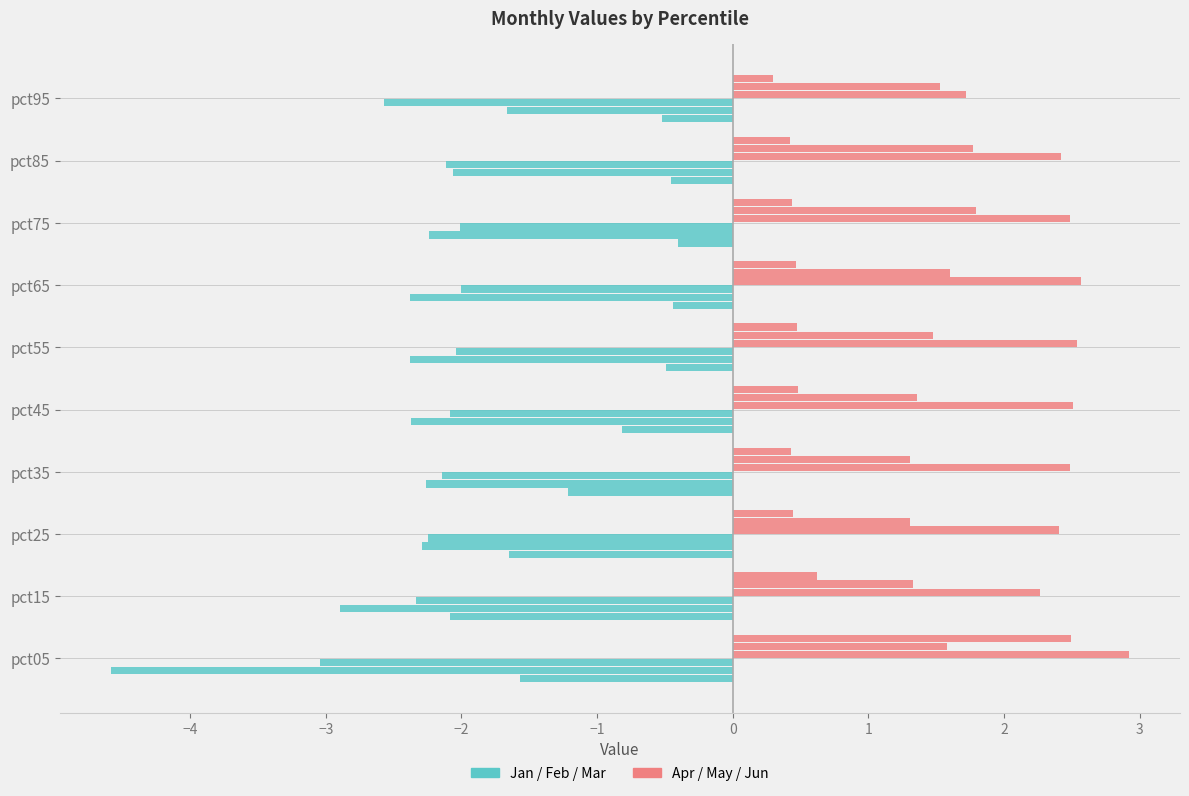

How many distinct data groups are displayed?

6